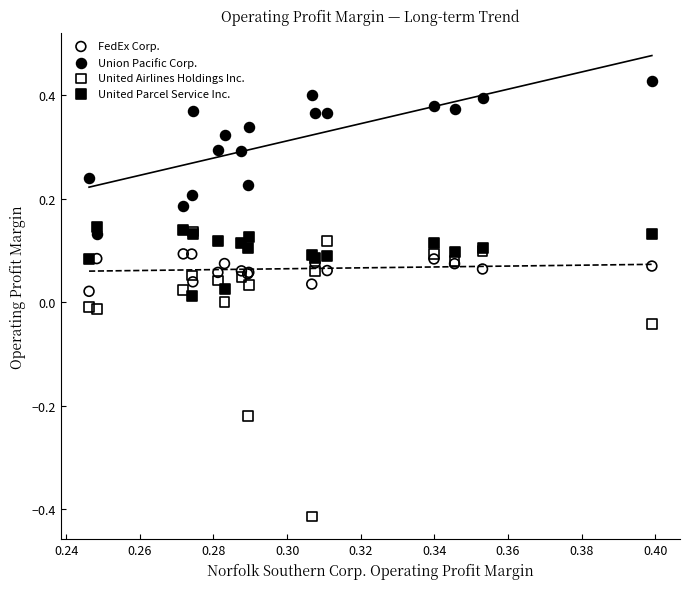

What are all the series names shown in the legend?

FedEx Corp., Union Pacific Corp., United Airlines Holdings Inc., United Parcel Service Inc.